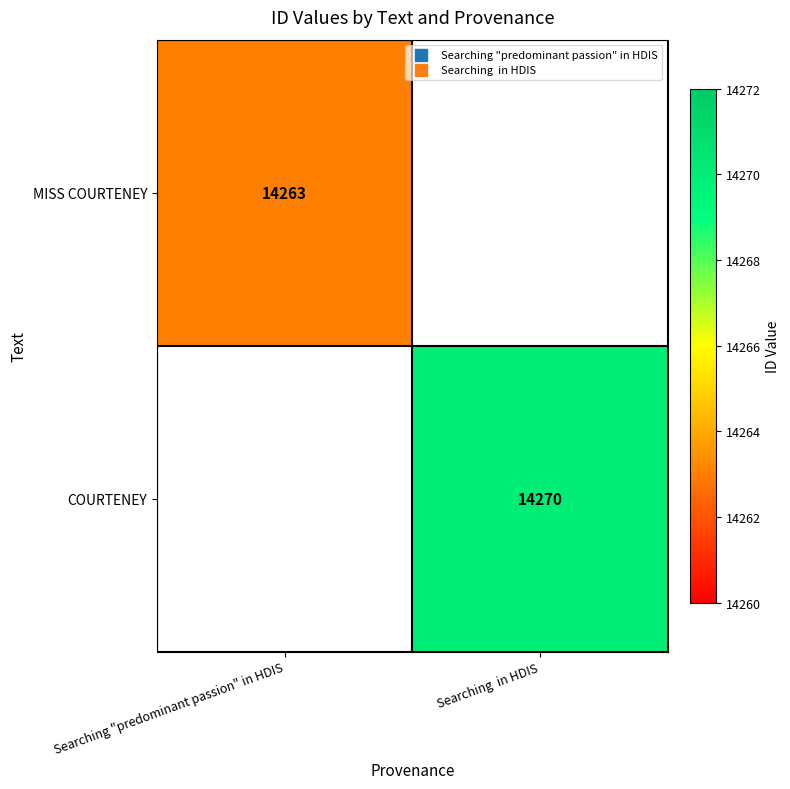

The COURTENEY series shows 14270 at Searching  in HDIS. True or false?

True